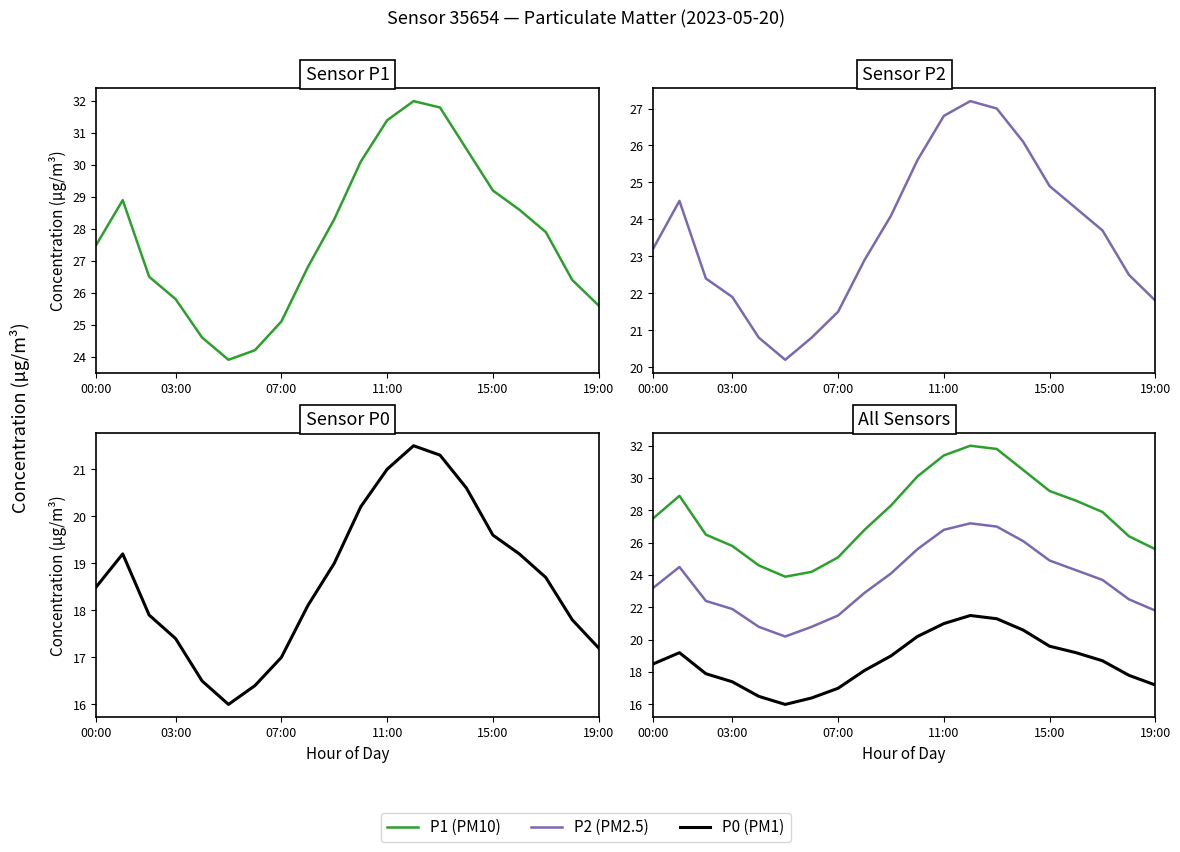

Rank the series at 10 from lowest to highest value.

P0, P2, P1